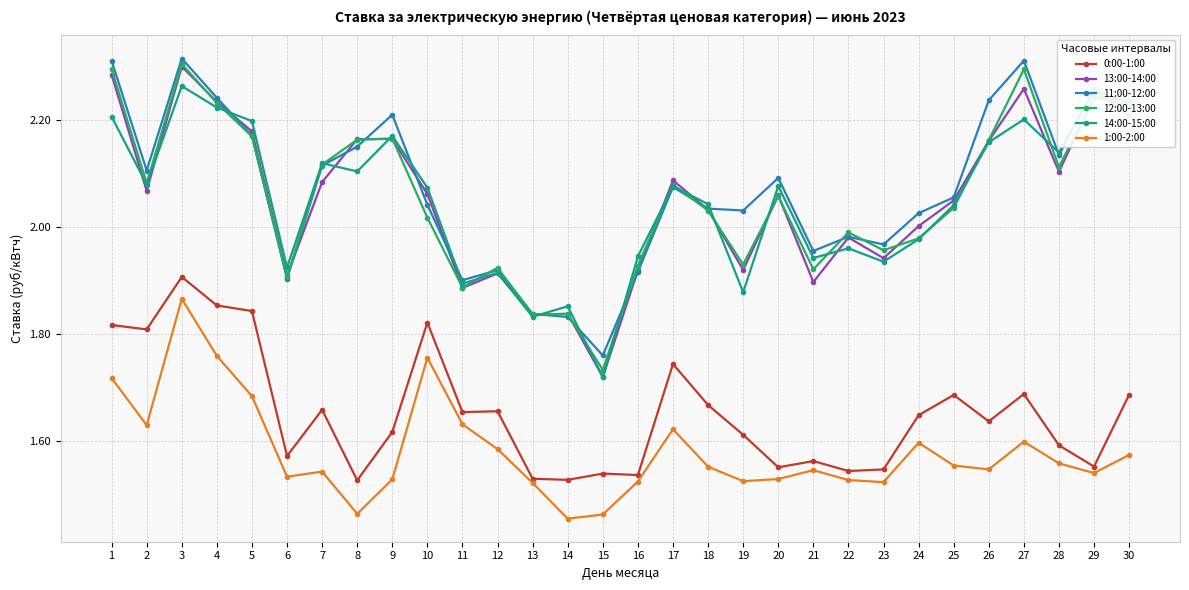

True or false: 13:00-14:00 has more than 1 interior local peaks.

True